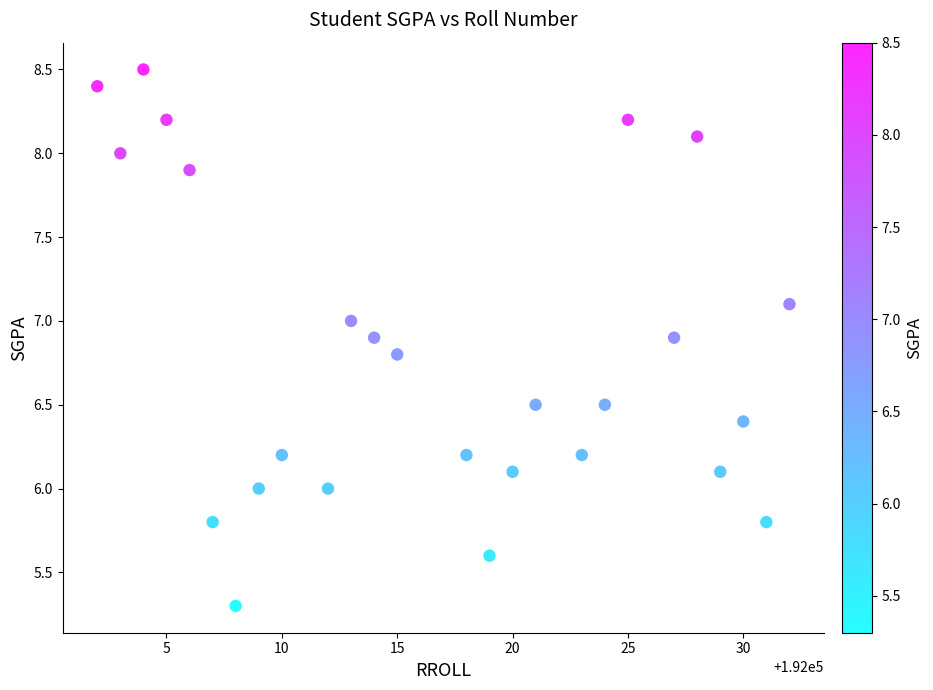

What is the range of X values (max minus min)?

30.0